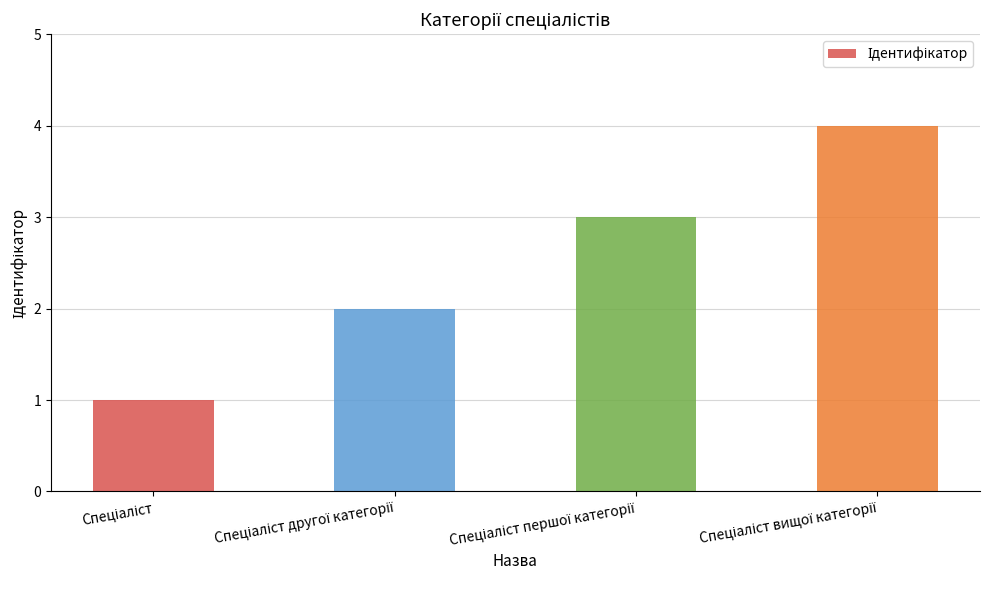

Reading left to right, what are all the values shown in this chart?

1	2	3	4